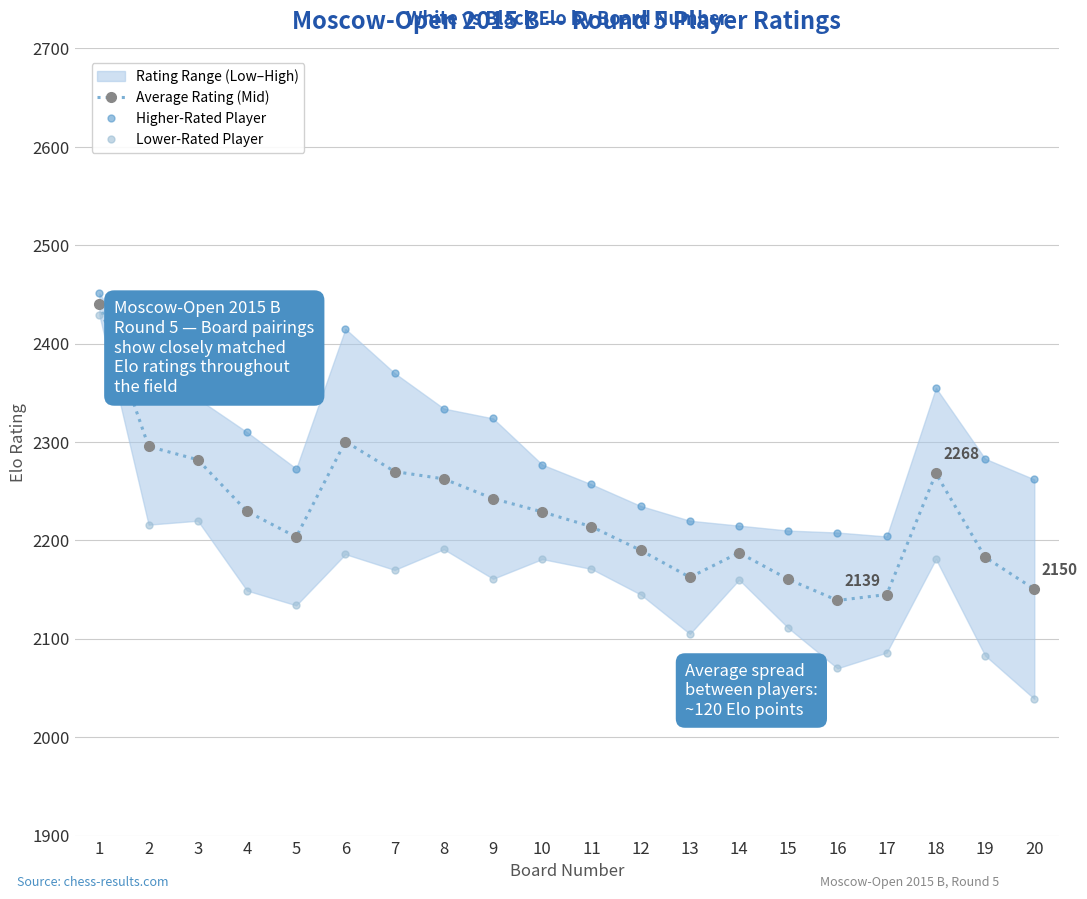

Which has a higher value, 20 or 17?

20